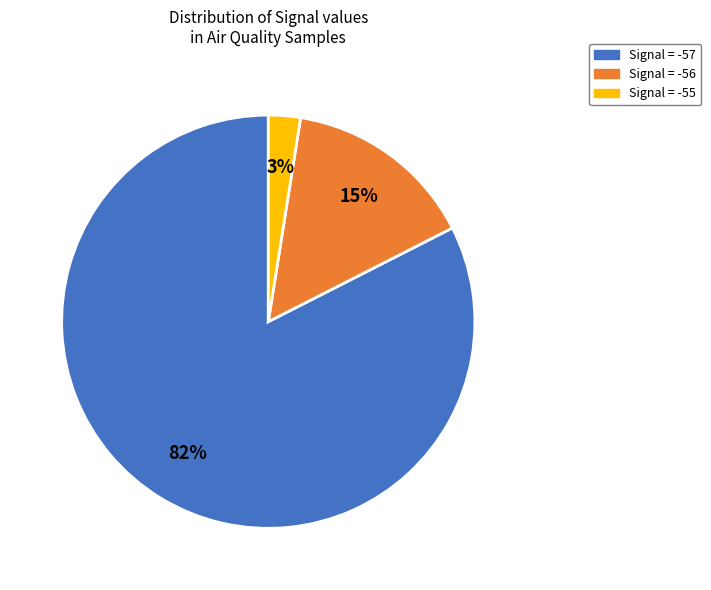

How many slices are in this pie chart?

3